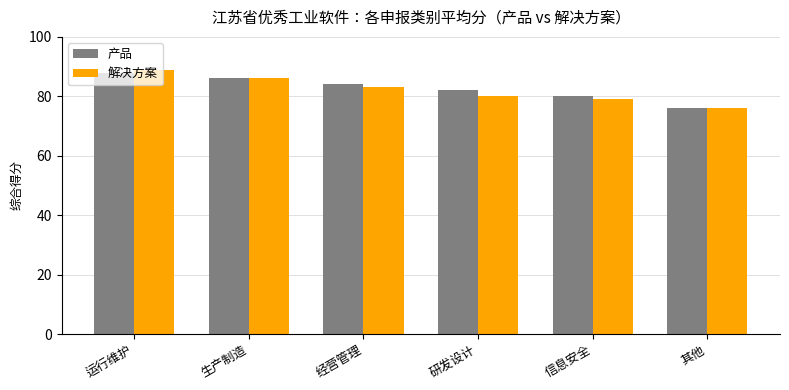

What are all the series names shown in the legend?

产品, 解决方案